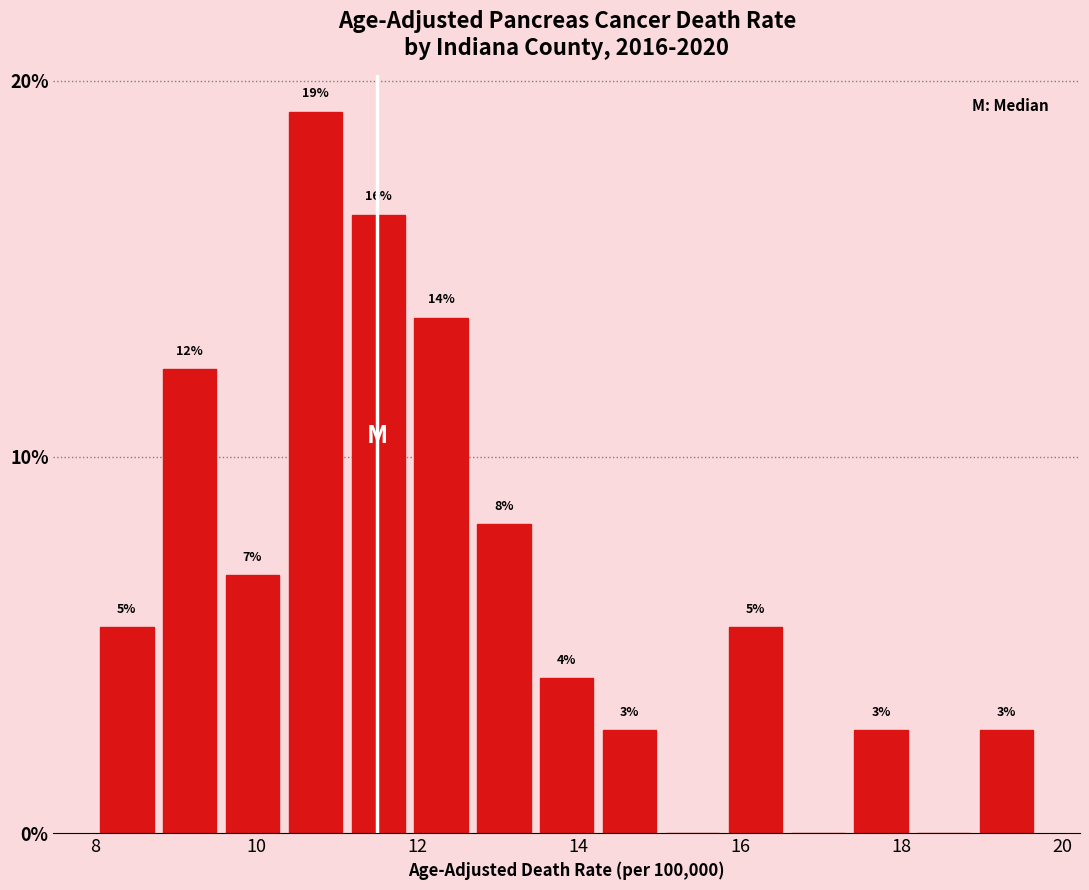

Around what value on the x-axis is the tallest bar? Give the approximate position of its centre, as read against the axis.

10.8